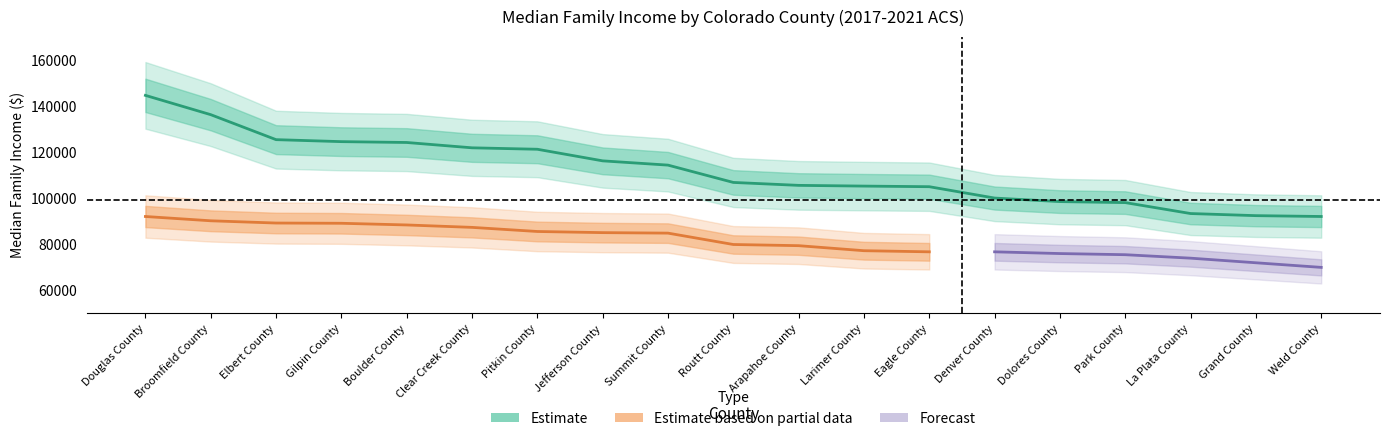

What are all the series names shown in the legend?

Estimate, Estimate based on partial data, Forecast